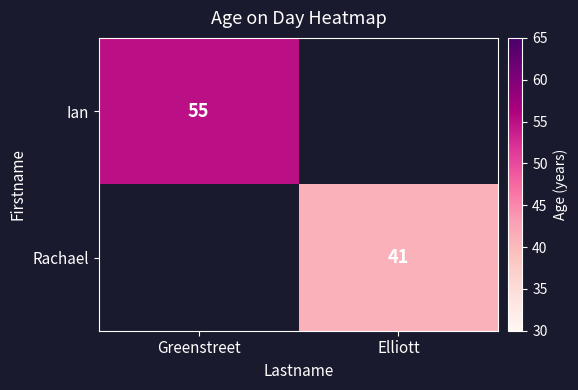

Is the value of Rachael at Elliott greater than the value of Ian at Greenstreet?

No